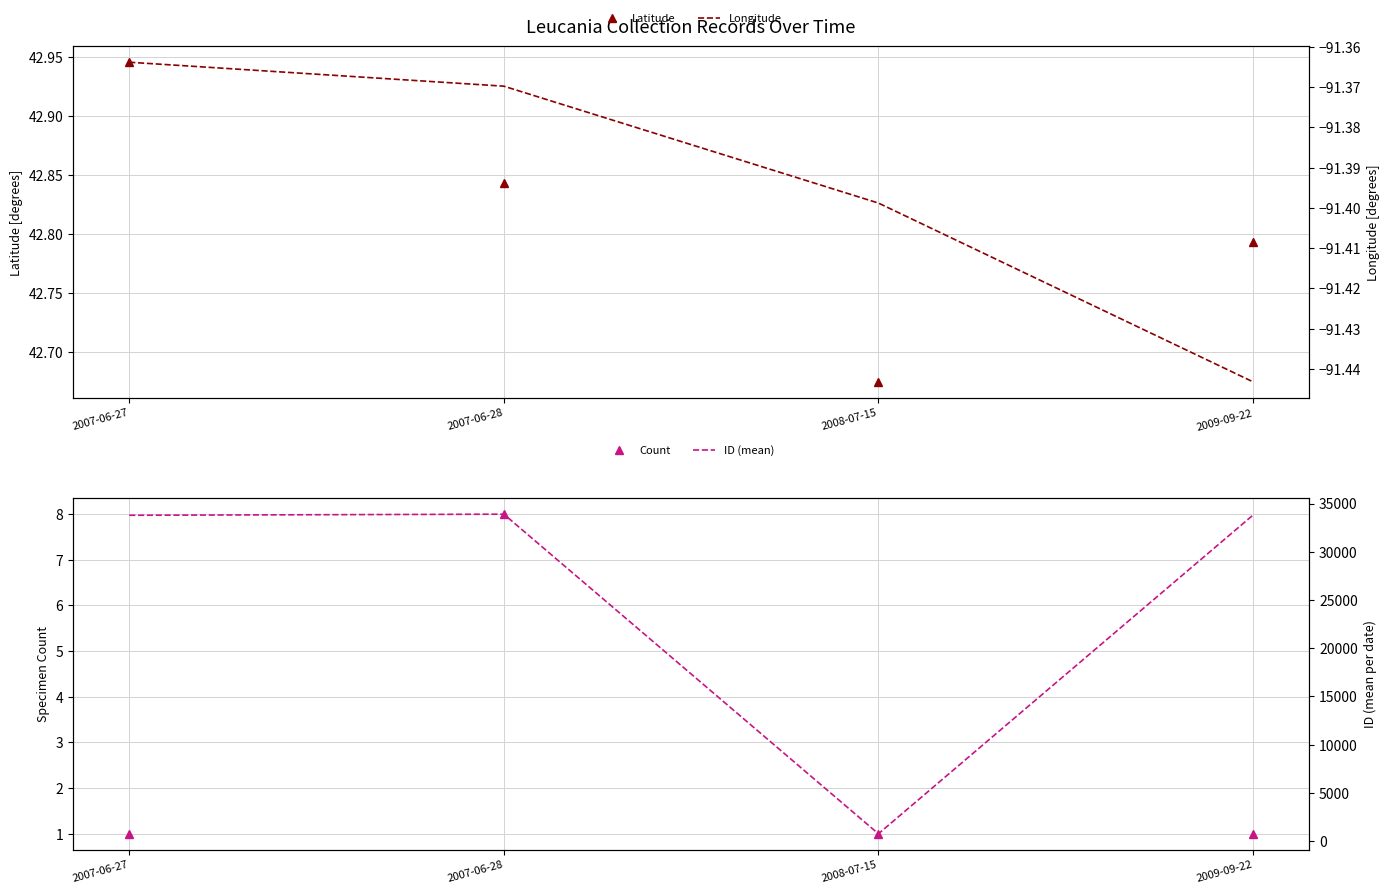

True or false: Count and Longitude cross at least once.

False